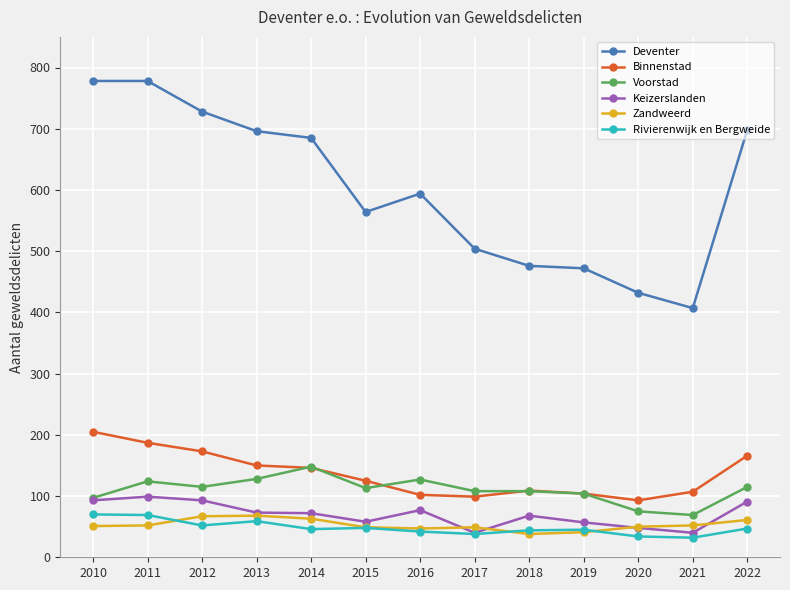

Which series has the widest spread of values?

Deventer